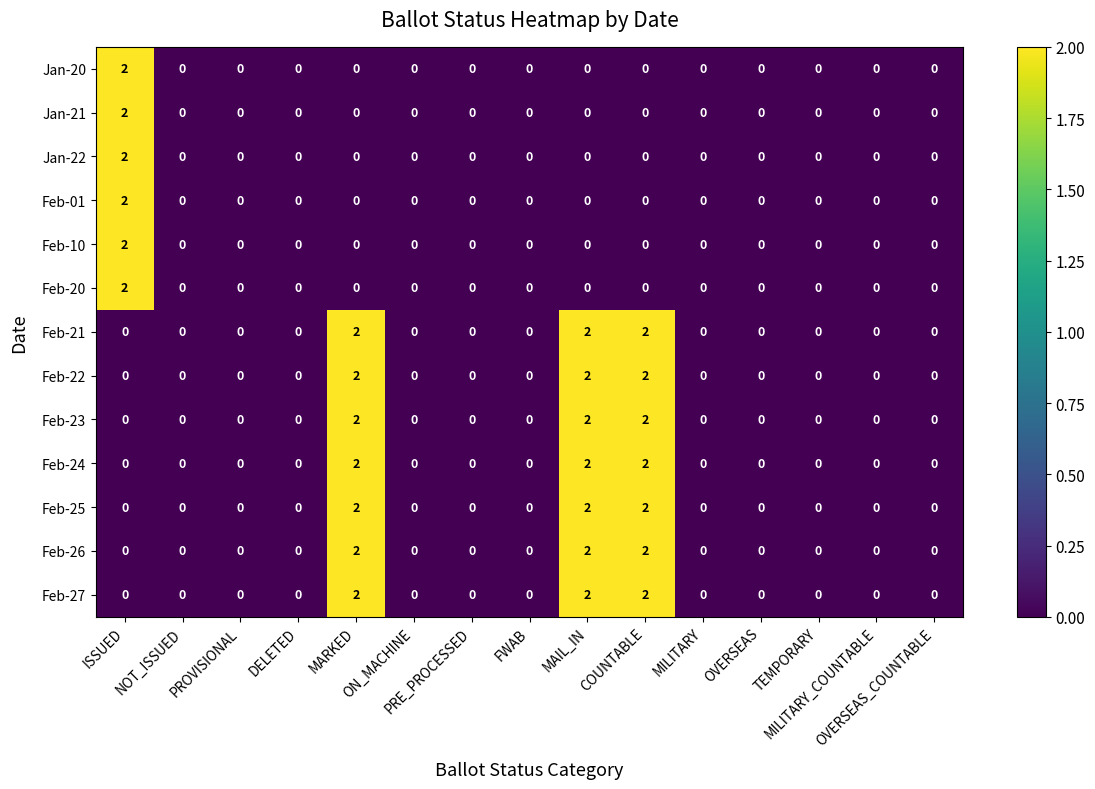

How many data points does each series have?

15